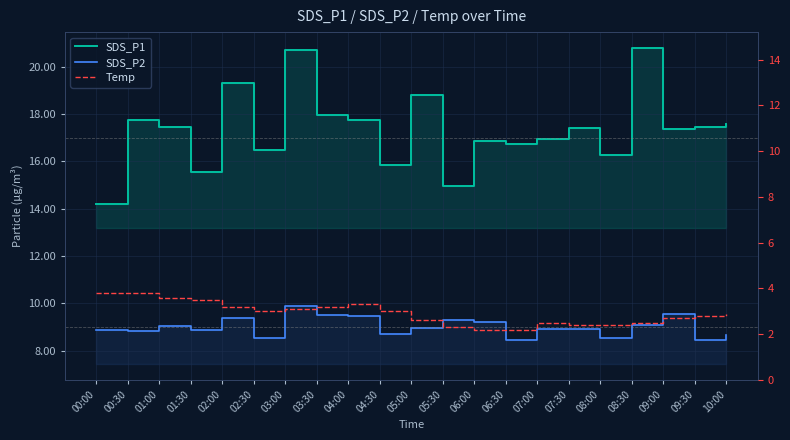

What is the label of the 6th point from the left?

02:30